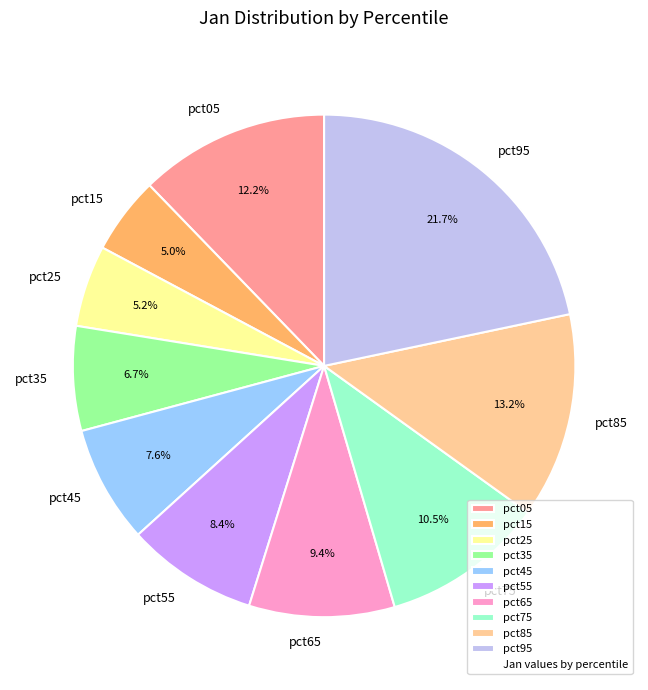

Which slice is the largest?

pct95